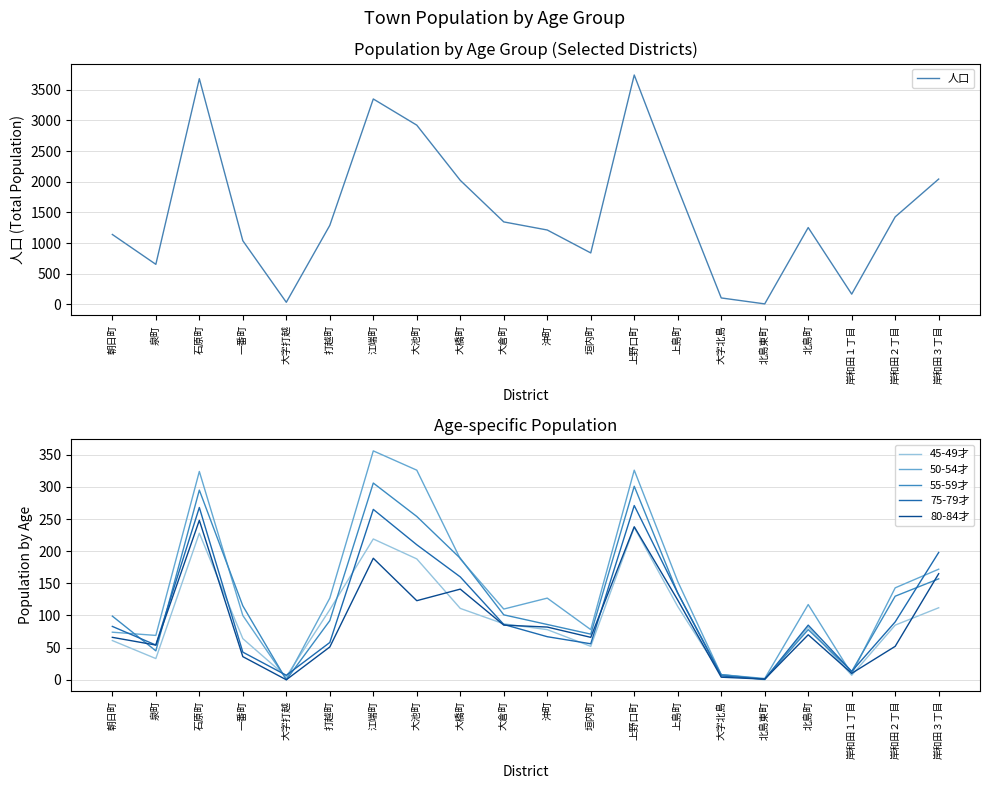

True or false: 75-79才 and 人口 intersect in this chart.

False